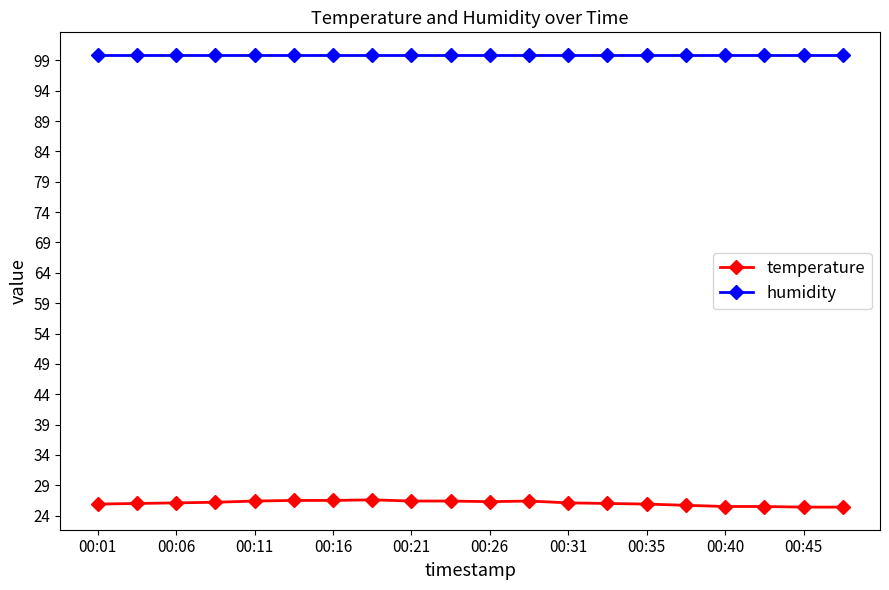

What is the value of the temperature point at the 10th from the left?

26.4